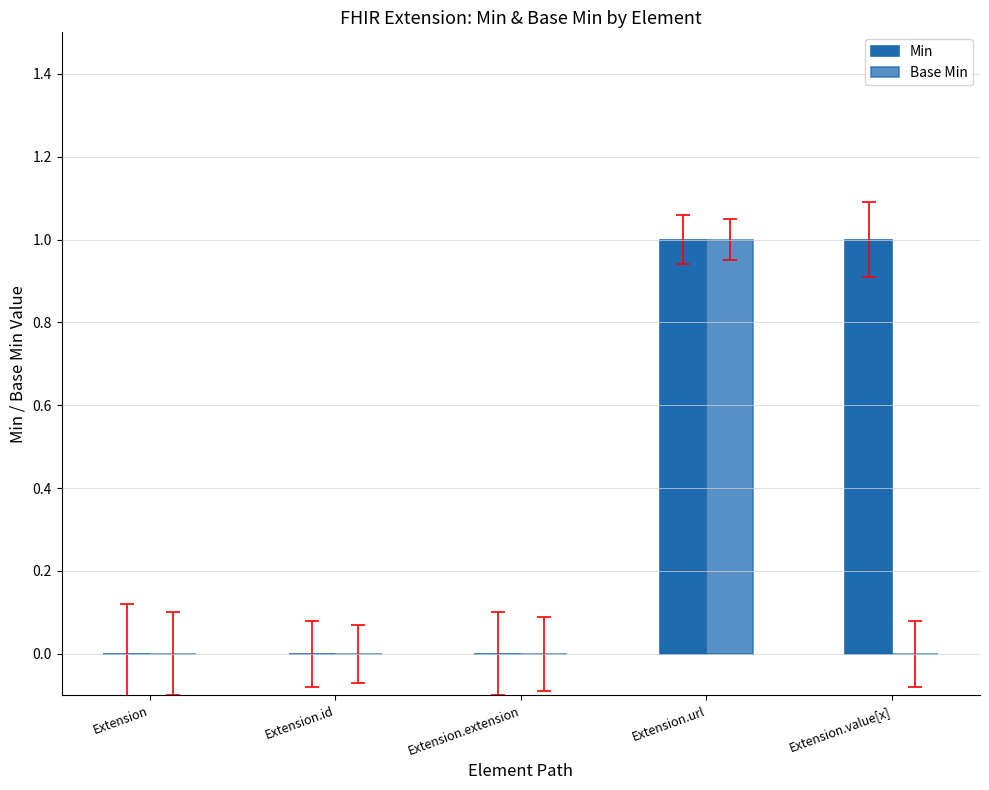

How many data points does each series have?

5